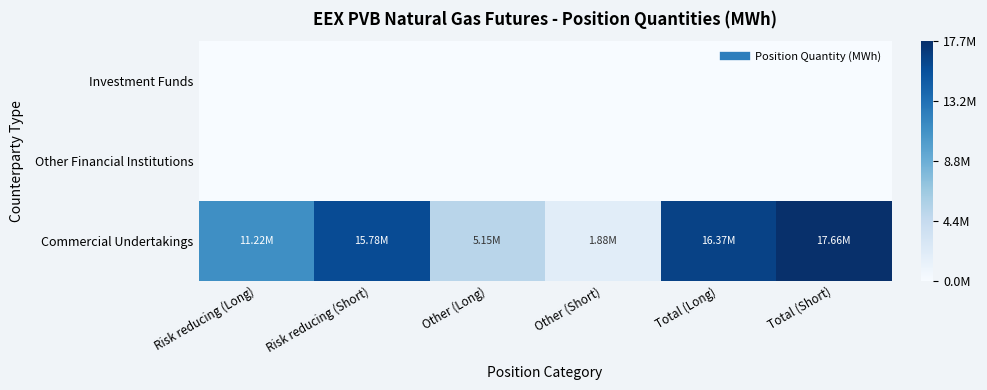

List the series in order of their peak value, lowest first.

Investment Funds, Other Financial Institutions, Commercial Undertakings